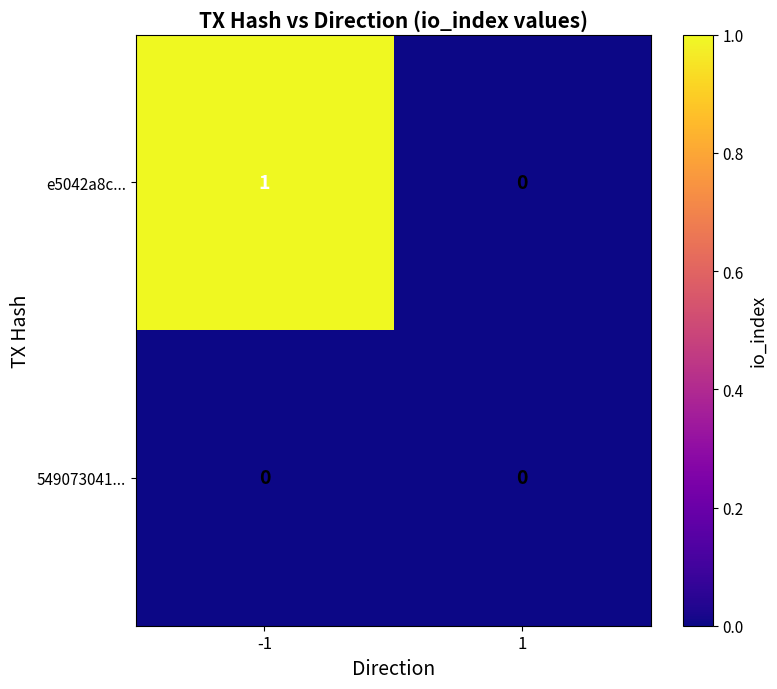

The value of 549073041... at -1 is 0. True or false?

True